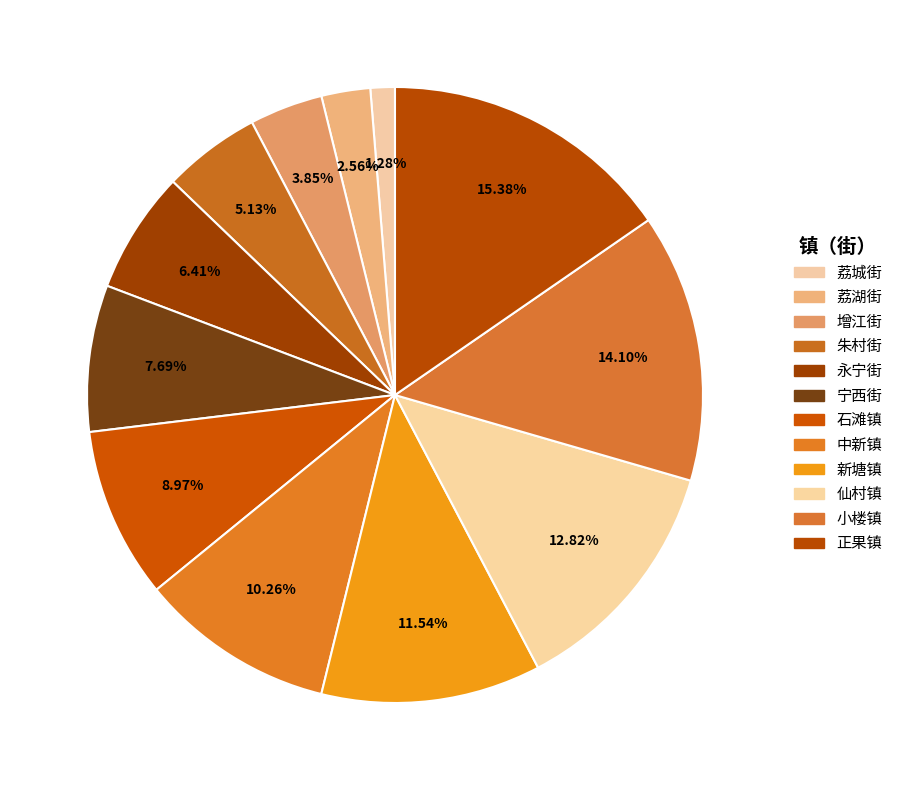

Is the sum of 小楼镇 and 仙村镇 greater than half?

No